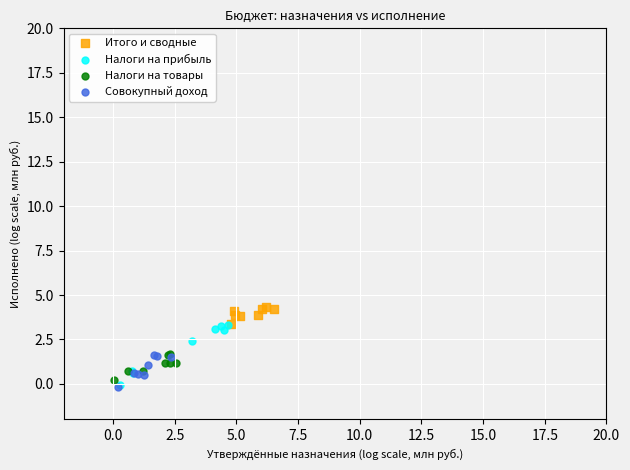

Which series has the widest spread of Y values?

Налоги на прибыль